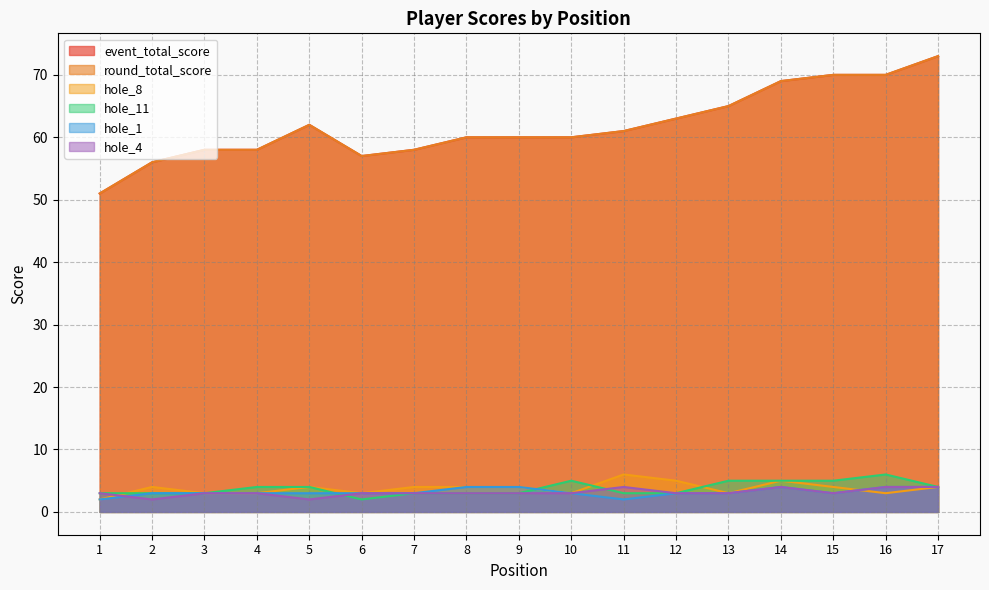

Which series has the widest spread of values?

event_total_score